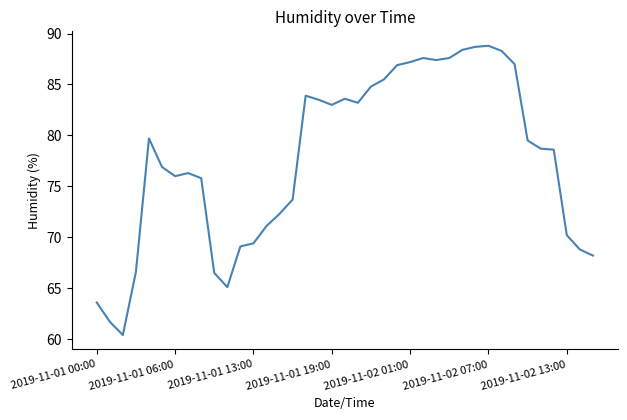

Does the chart have visible grid lines?

No